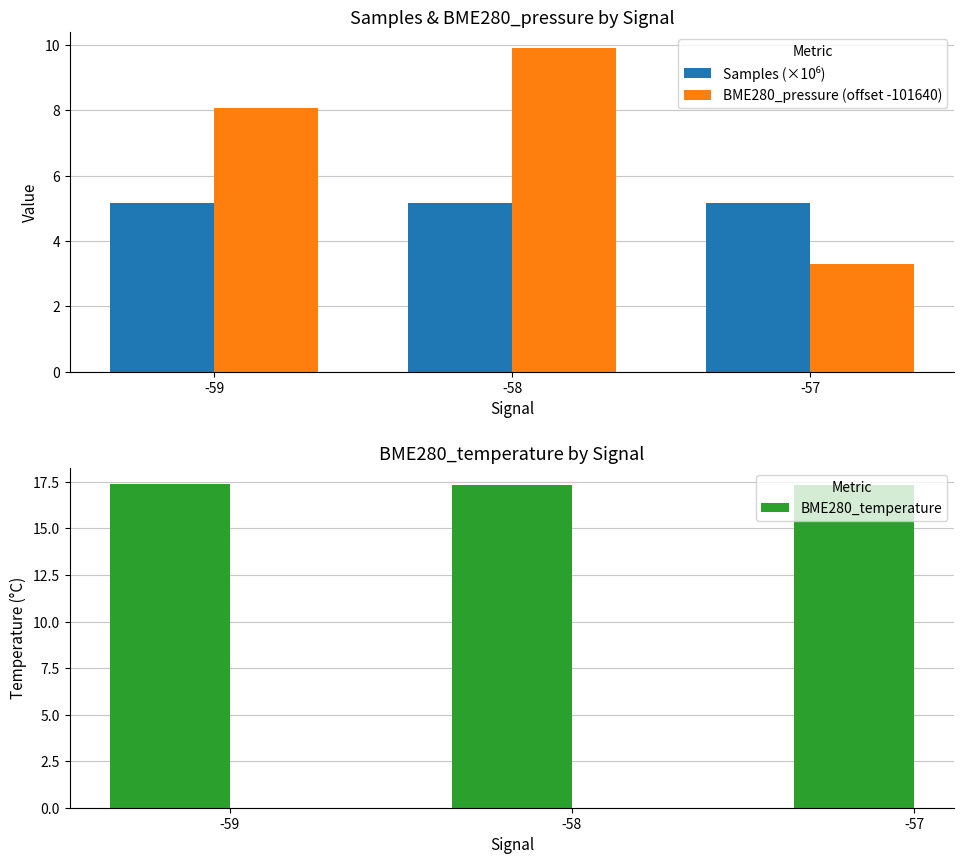

Which has a higher value, -59 or -58?

-58